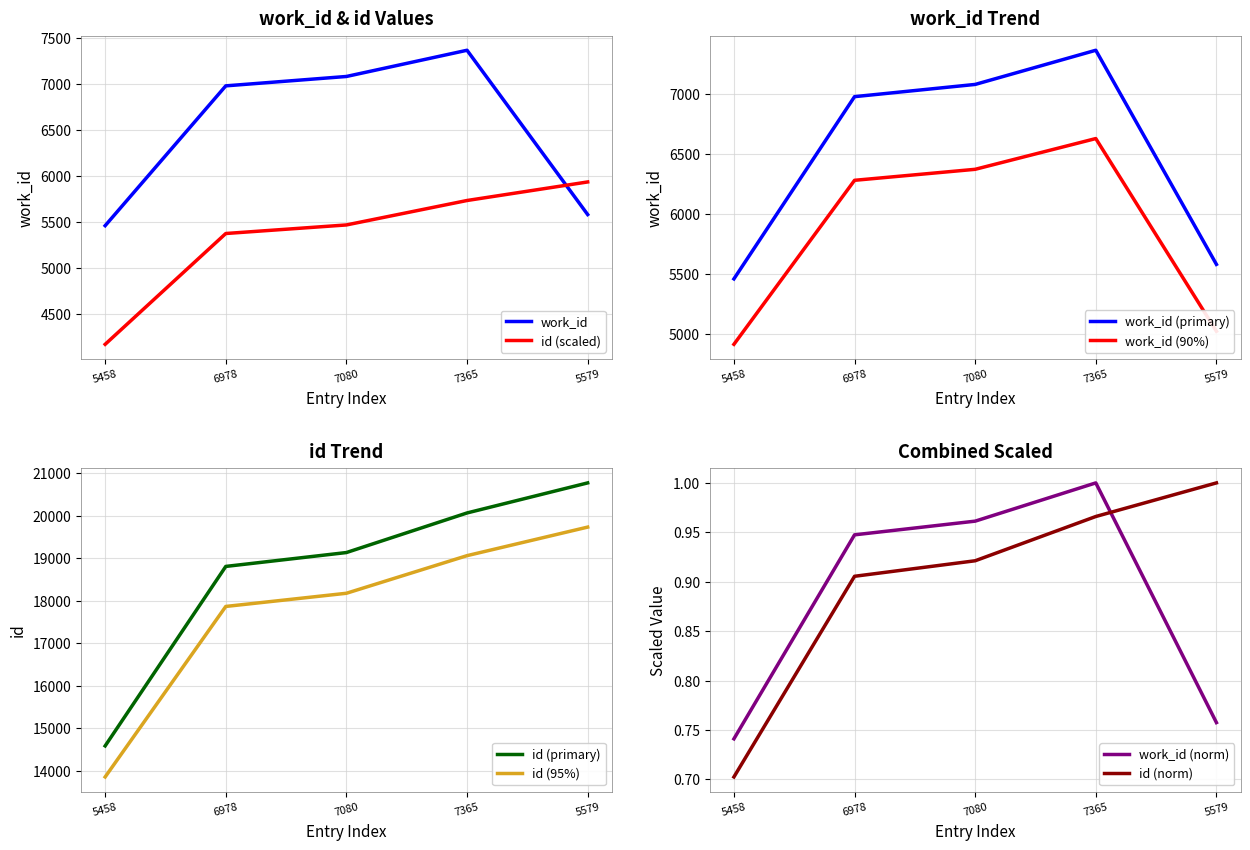

What is the greatest value displayed?

7365.0